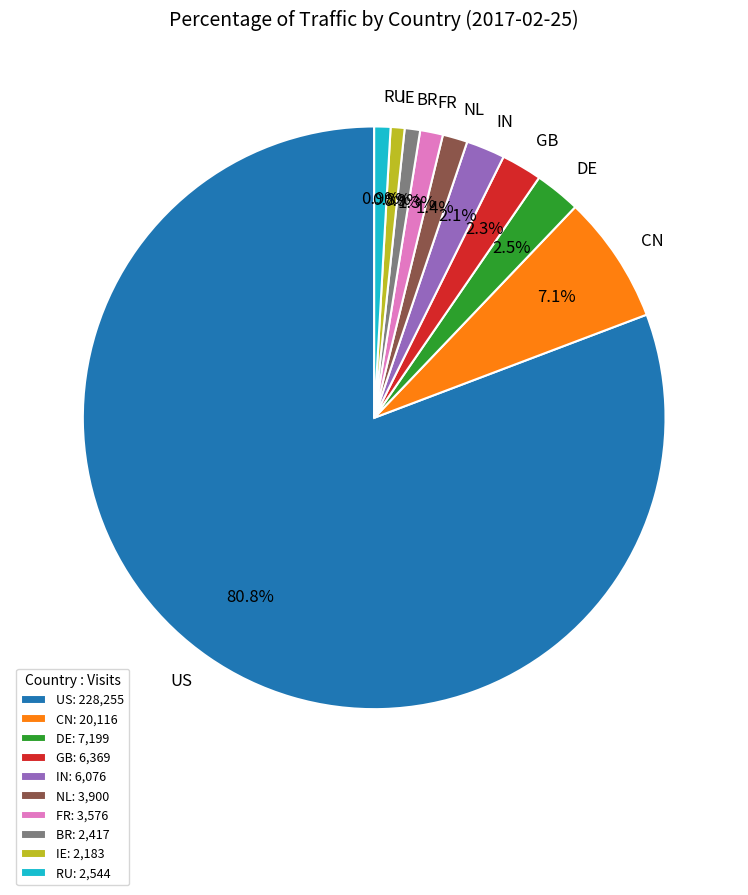

The NL slice represents 1% of the pie. True or false?

True